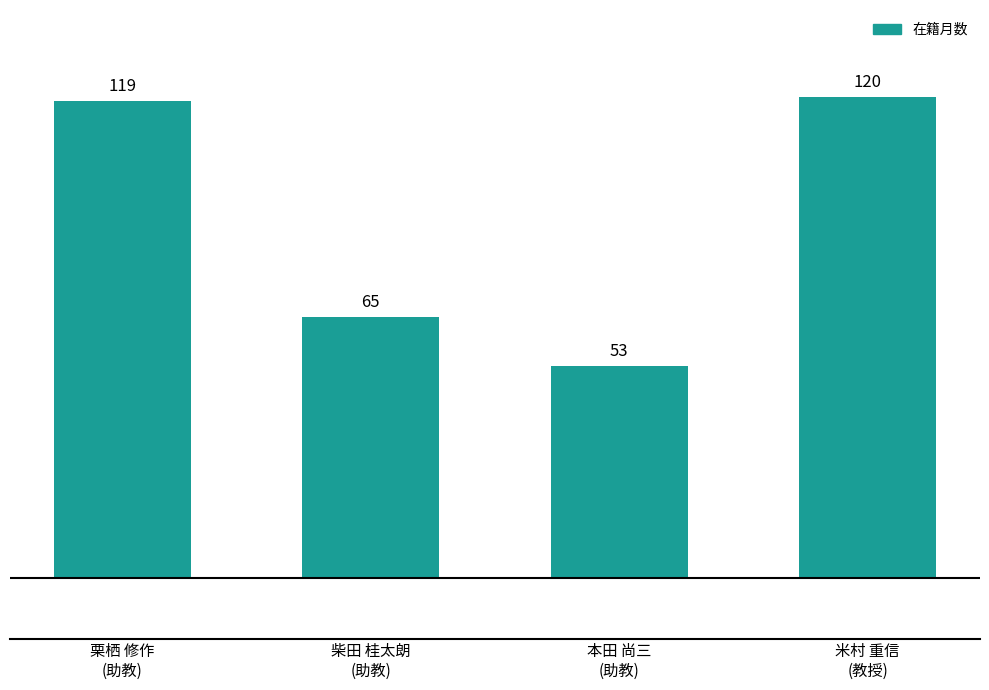

Reading left to right, list all the values displayed in this chart.

栗栖 修作
(助教)=119	柴田 桂太朗
(助教)=65	本田 尚三
(助教)=53	米村 重信
(教授)=120